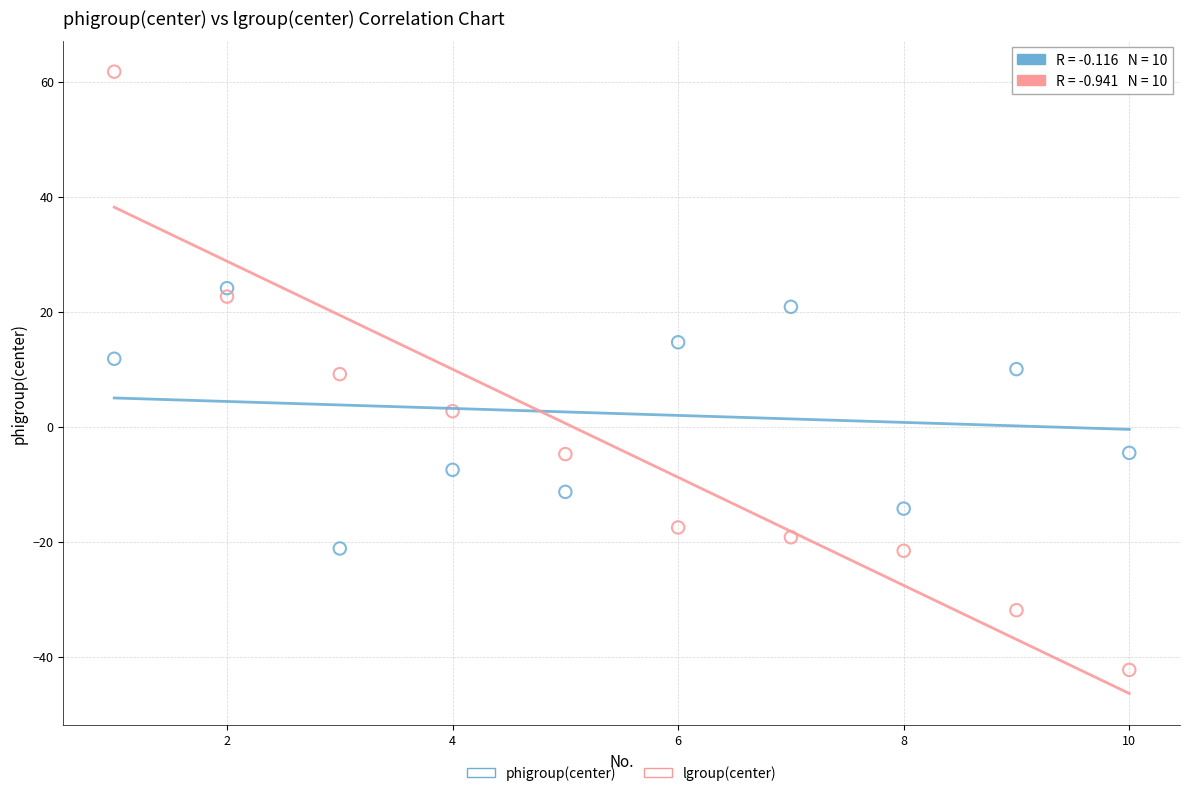

Which series contains the highest Y value?

lgroup(center)